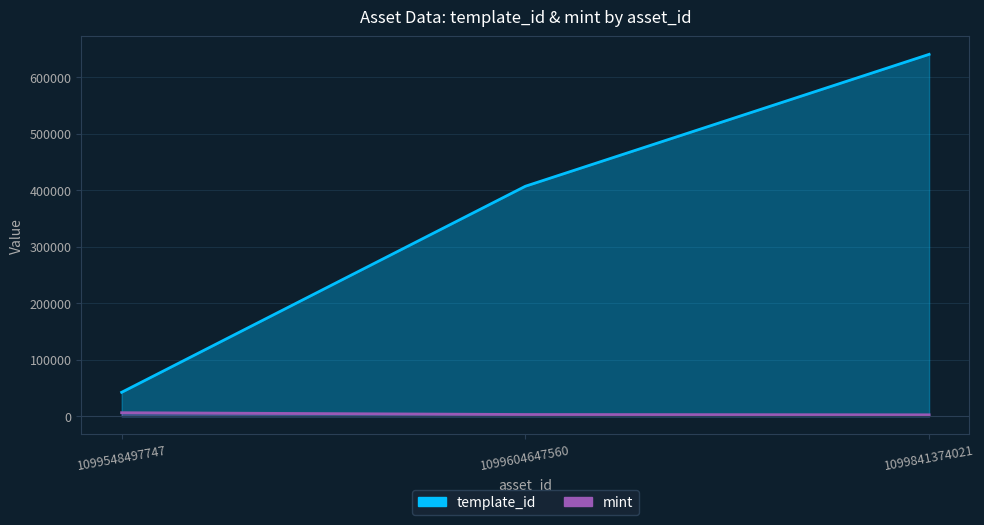

How many template_id values are between 42421 and 640424?

3